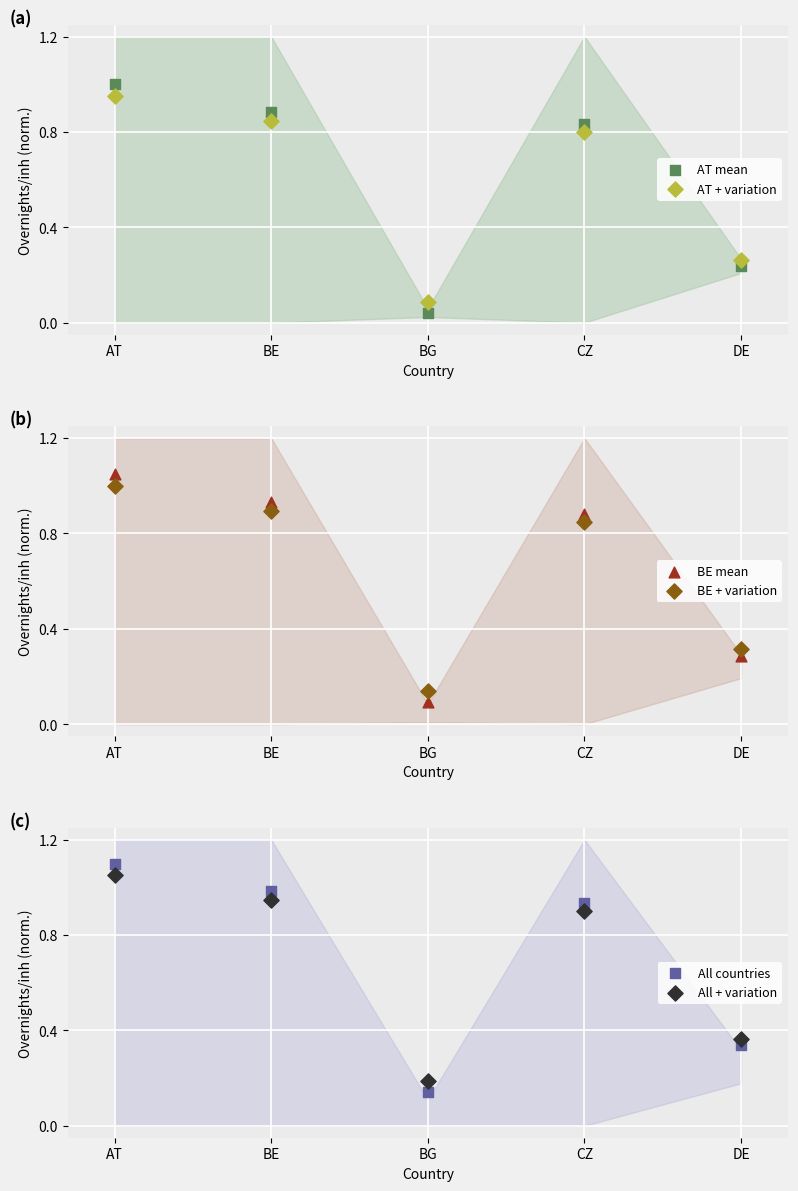

What are all the series names shown in the legend?

AT mean, AT + variation, BE mean, BE + variation, All countries, All + variation